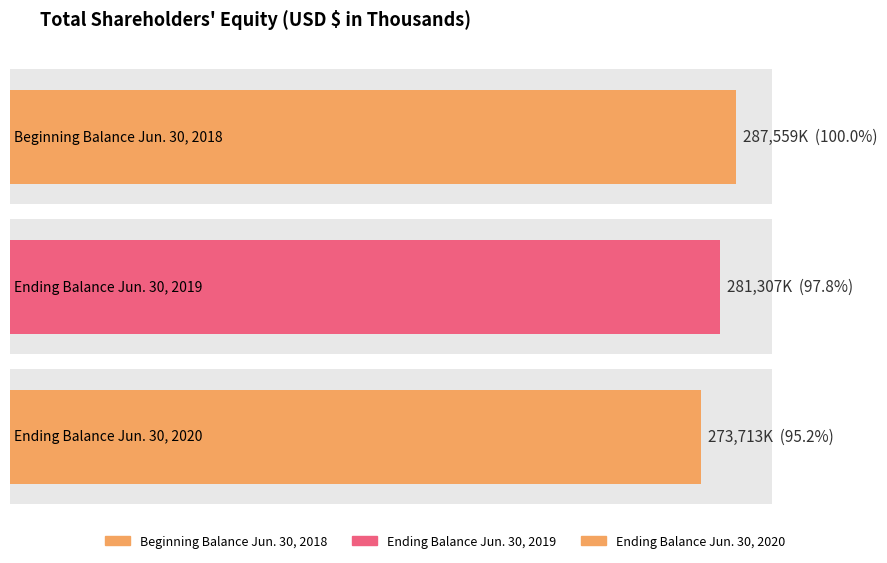

Reading left to right, what are all the values shown in this chart?

287559	281307	273713